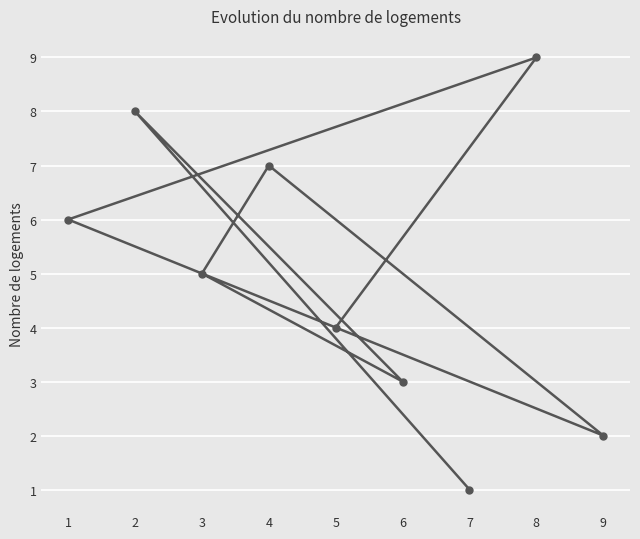

Rank the categories by value from highest to lowest.

8, 2, 4, 1, 3, 5, 6, 9, 7